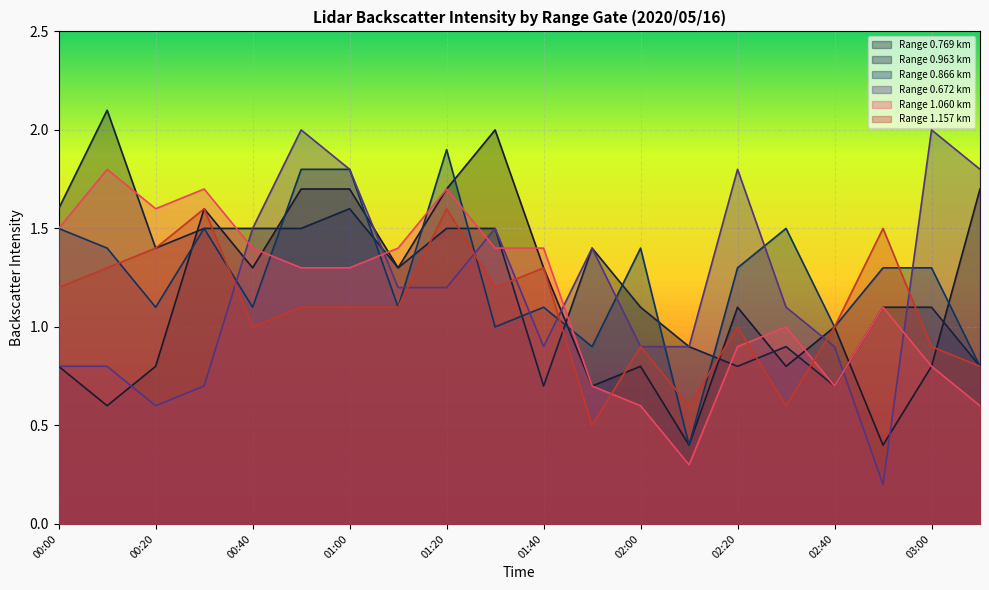

Where is the first local maximum for 1.157?

00:30